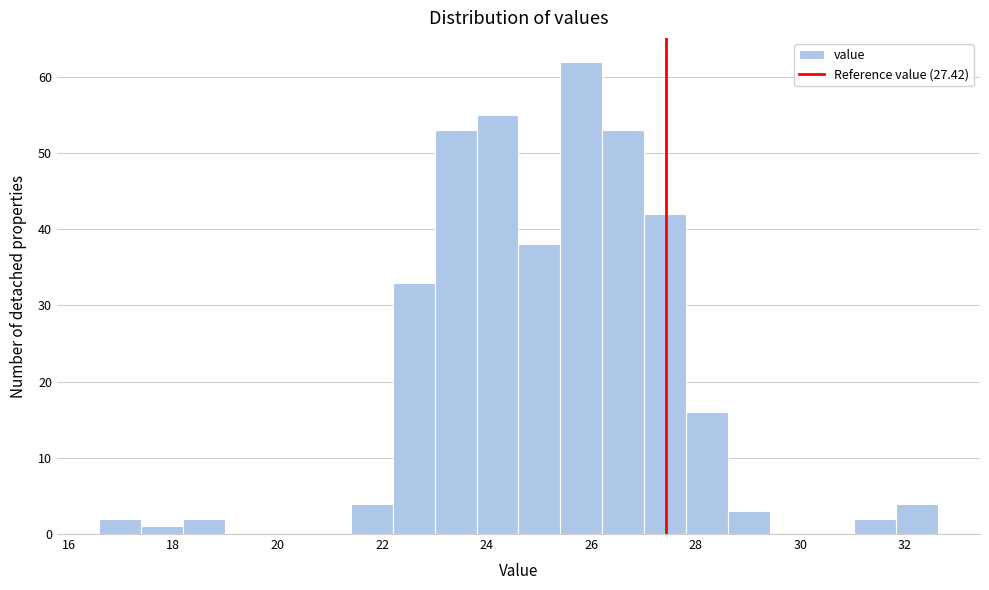

Reading left to right, list every bar in this chart as the range it spans on the x-axis followed by its height. Neither the bar edges nor the heights are printed on the chart, so give them approximately, as read against the axes.

16.6 to 17.4: 2
17.4 to 18.2: 1
18.2 to 19.0: 2
19.0 to 19.8: 0
19.8 to 20.6: 0
20.6 to 21.4: 0
21.4 to 22.2: 4
22.2 to 23.0: 33
23.0 to 23.8: 53
23.8 to 24.6: 55
24.6 to 25.4: 38
25.4 to 26.2: 62
26.2 to 27.0: 53
27.0 to 27.8: 42
27.8 to 28.6: 16
28.6 to 29.4: 3
29.4 to 30.2: 0
30.2 to 31.0: 0
31.0 to 31.8: 2
31.8 to 32.6: 4